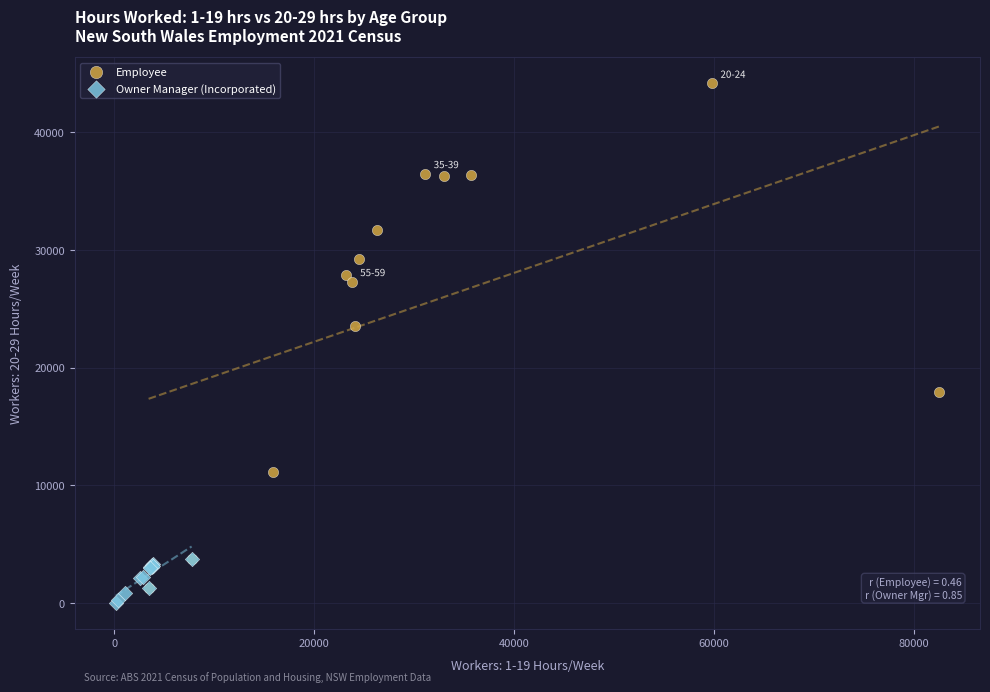

Which series reaches the maximum Y coordinate?

Employee